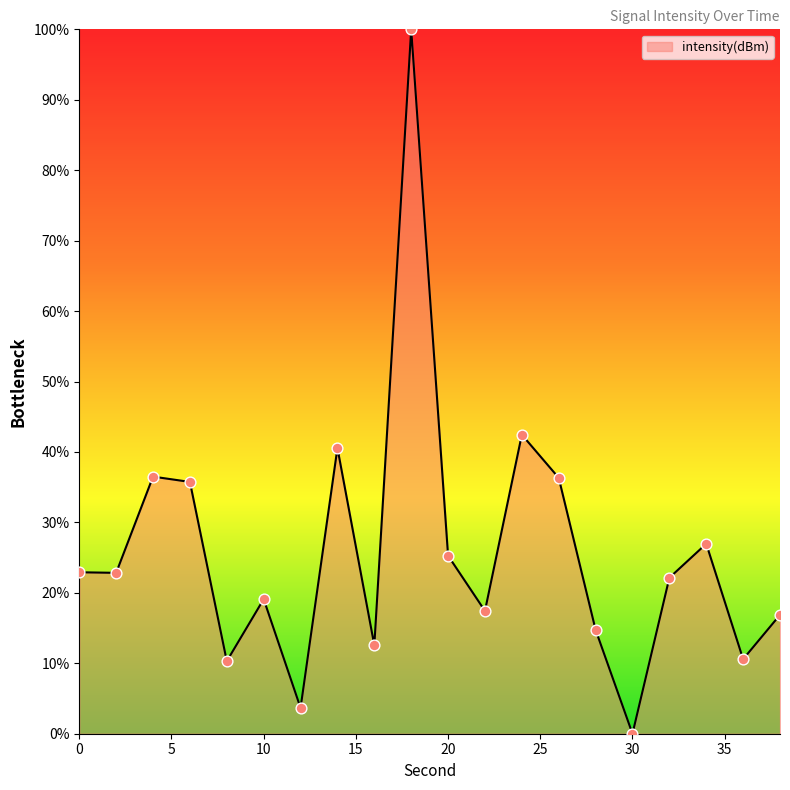

What is the difference between the maximum and minimum values?

100.0